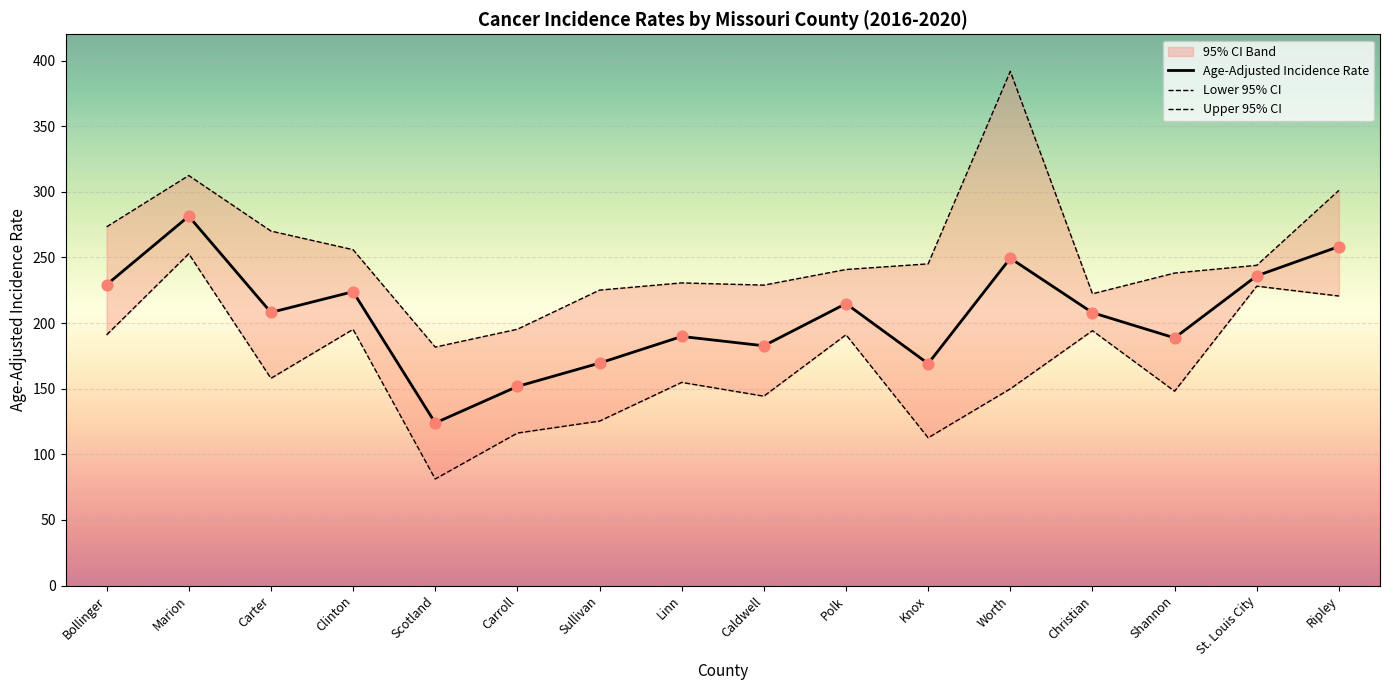

Is the value of Lower 95% CI at Polk greater than the value of Upper 95% CI at Polk?

No